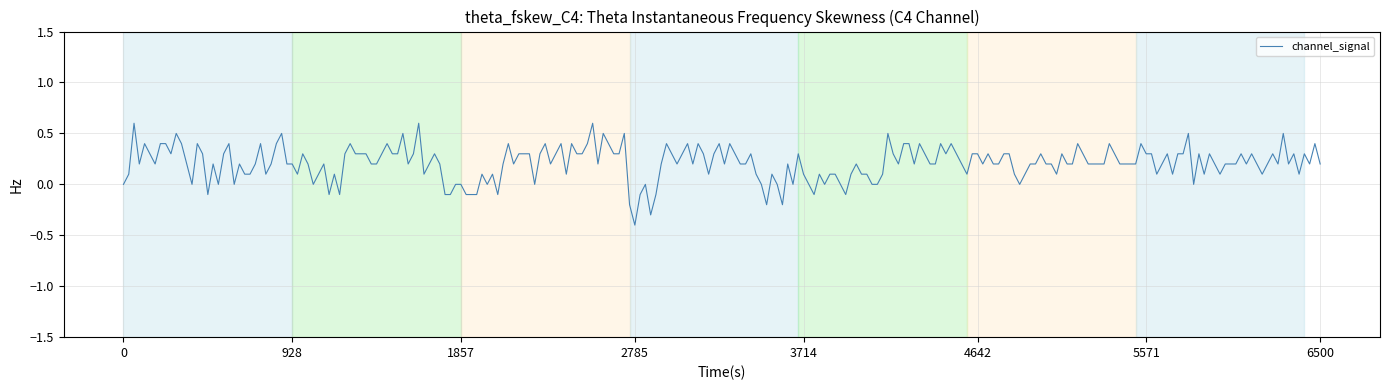

What is the minimum value shown in the chart?

-0.4